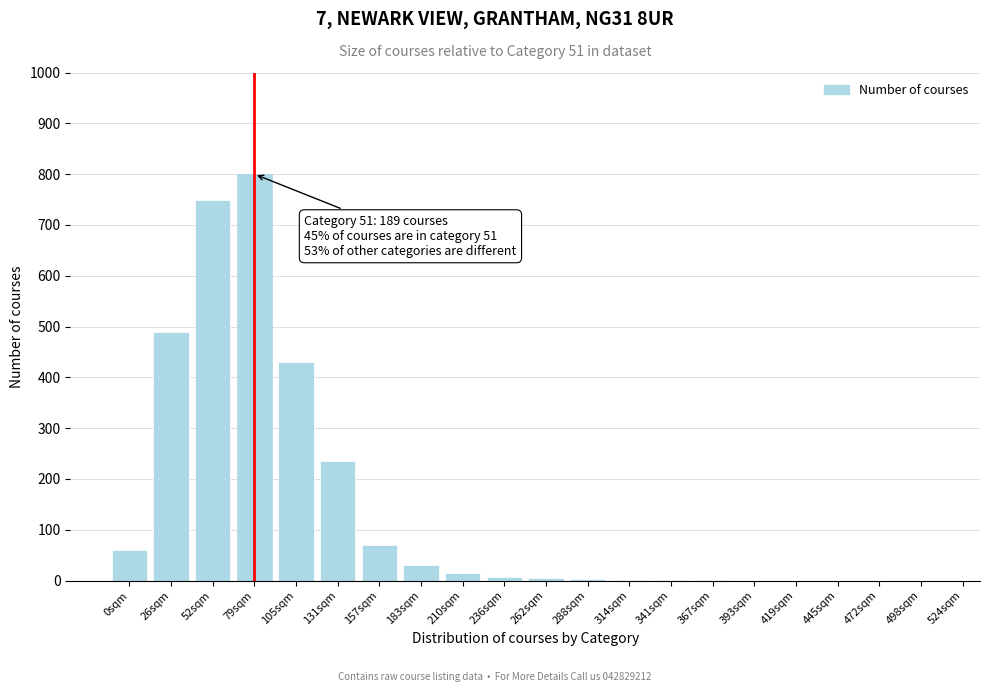

The chart shows a value of 15 at 210sqm. True or false?

True